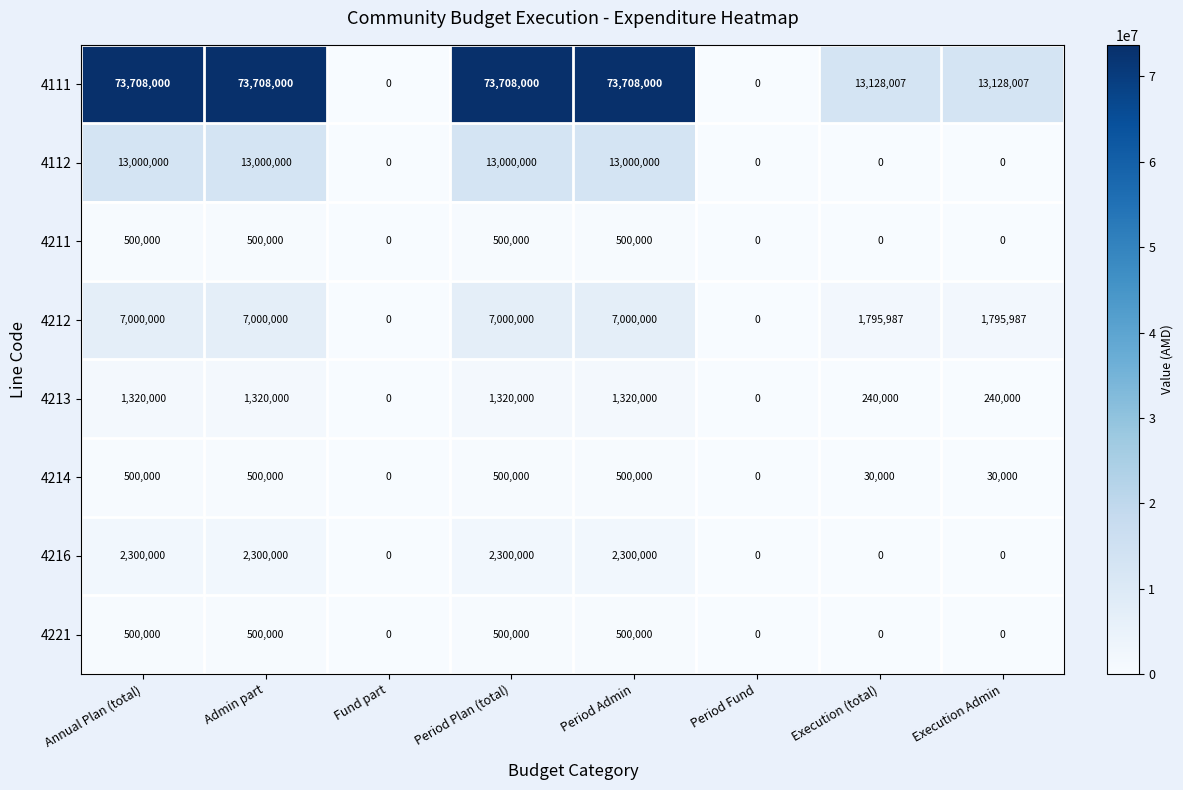

How many series are shown in this chart?

8